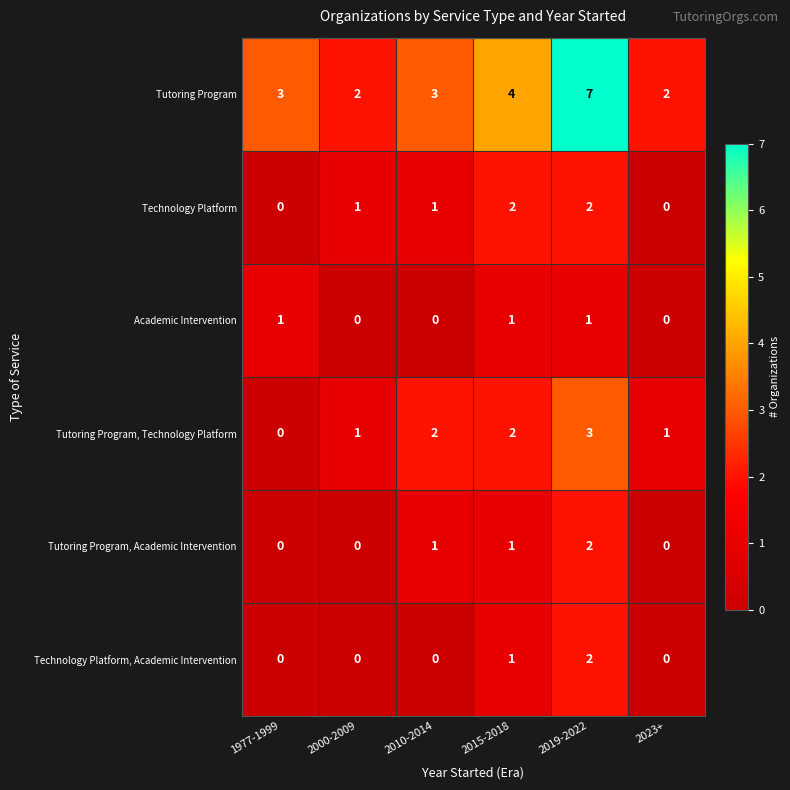

At which label does Tutoring Program, Technology Platform reach its peak?

2019-2022